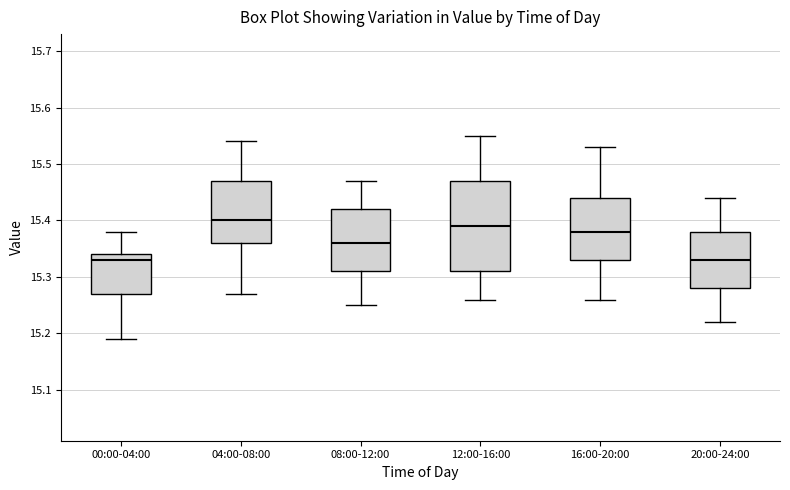

Reading left to right, read every box against the y-axis: the position of its median line, the range the box covers, and the ends of its whiskers. The values are not printed on the chart, so give them approximately, as read against the axis.

00:00-04:00: median 15.33, box 15.27 to 15.34, whiskers 15.19 to 15.38
04:00-08:00: median 15.40, box 15.36 to 15.47, whiskers 15.27 to 15.54
08:00-12:00: median 15.36, box 15.31 to 15.42, whiskers 15.25 to 15.47
12:00-16:00: median 15.39, box 15.31 to 15.47, whiskers 15.26 to 15.55
16:00-20:00: median 15.38, box 15.33 to 15.44, whiskers 15.26 to 15.53
20:00-24:00: median 15.33, box 15.28 to 15.38, whiskers 15.22 to 15.44